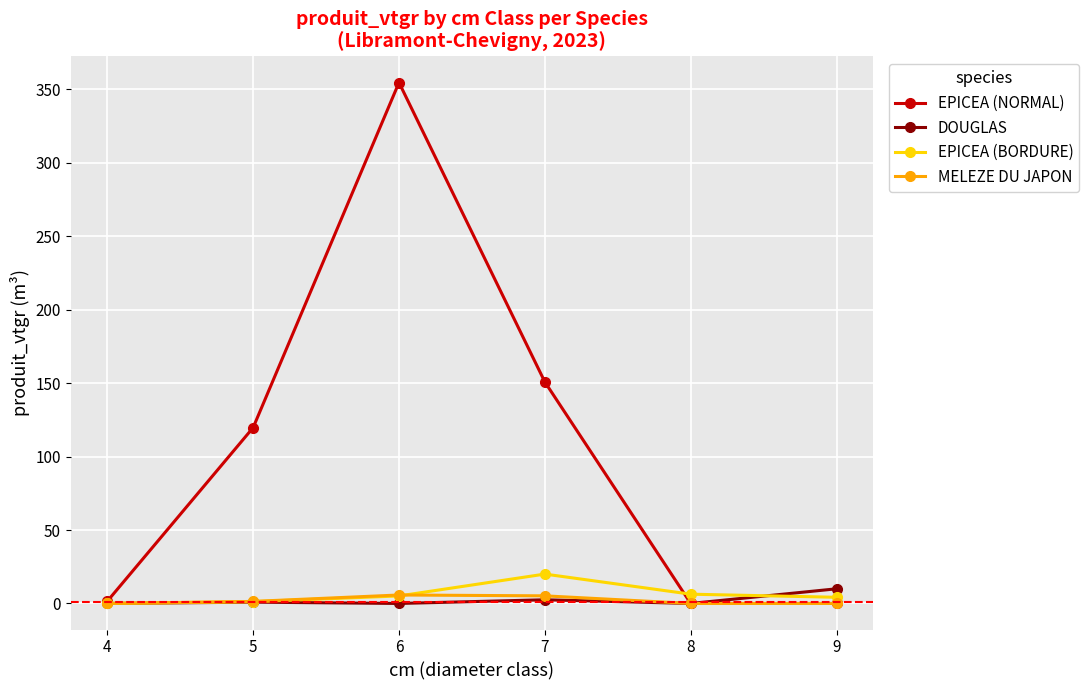

Is the value of EPICEA (NORMAL) at 9 greater than the value of EPICEA (BORDURE) at 7?

No